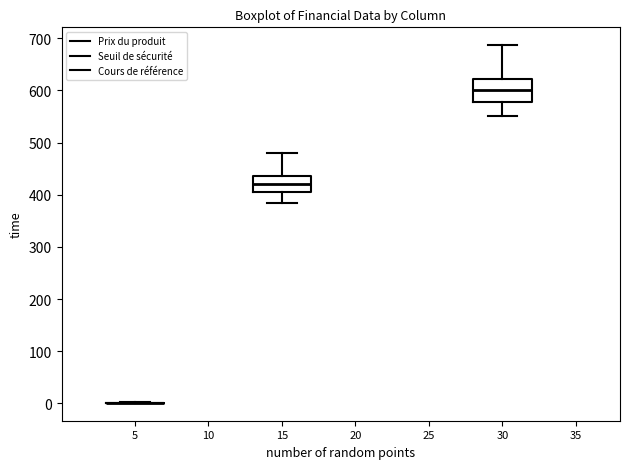

Reading left to right, read every box against the y-axis: the position of its median line, the range the box covers, and the ends of its whiskers. The values are not printed on the chart, so give them approximately, as read against the axis.

5: box collapsed to a line at 0, whiskers 0 to 0
15: median 420, box 400 to 440, whiskers 390 to 480
30: median 600, box 580 to 620, whiskers 550 to 690